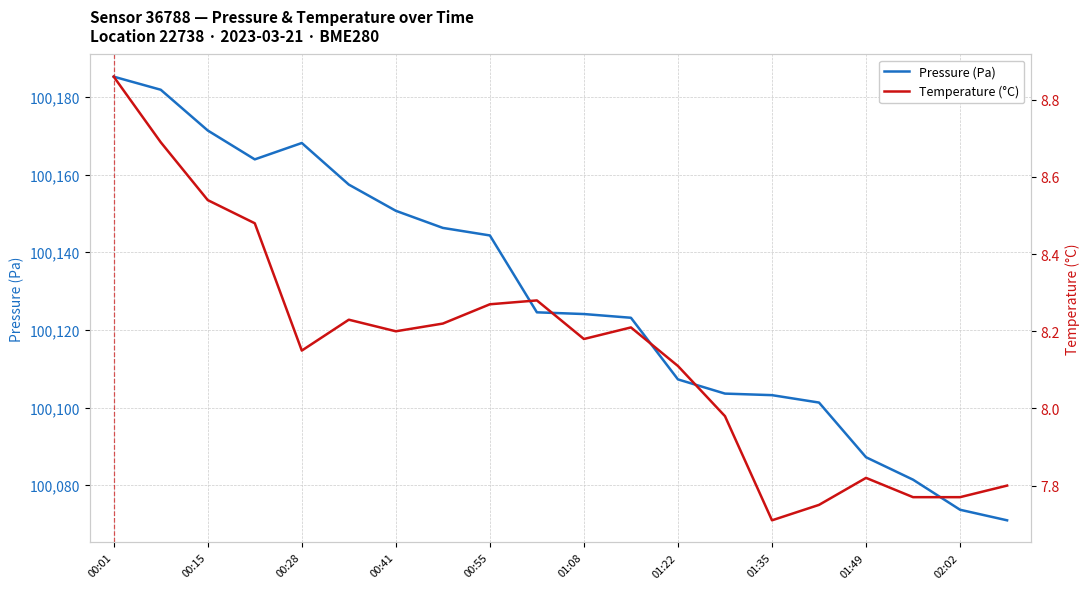

True or false: Temperature (°C) and Pressure (Pa) intersect in this chart.

False